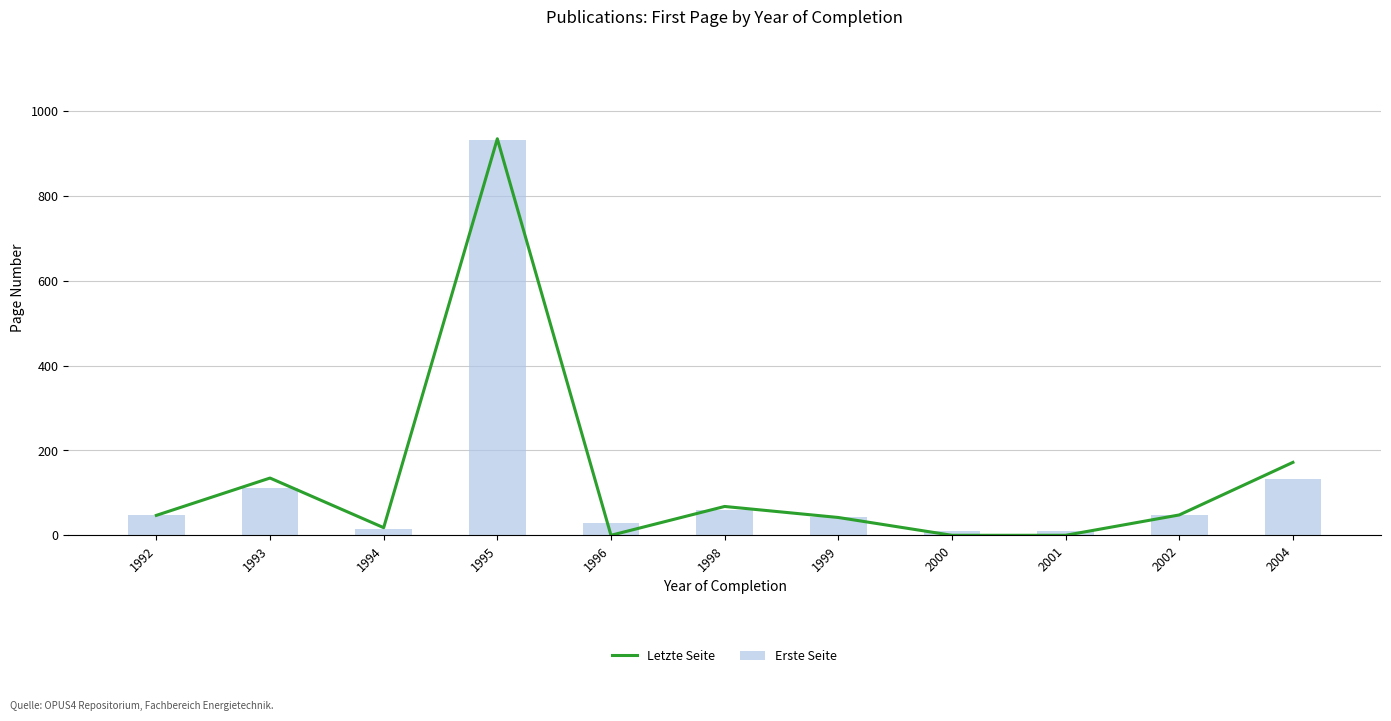

Between 1998 and 2004, which series saw the biggest shift?

Letzte Seite